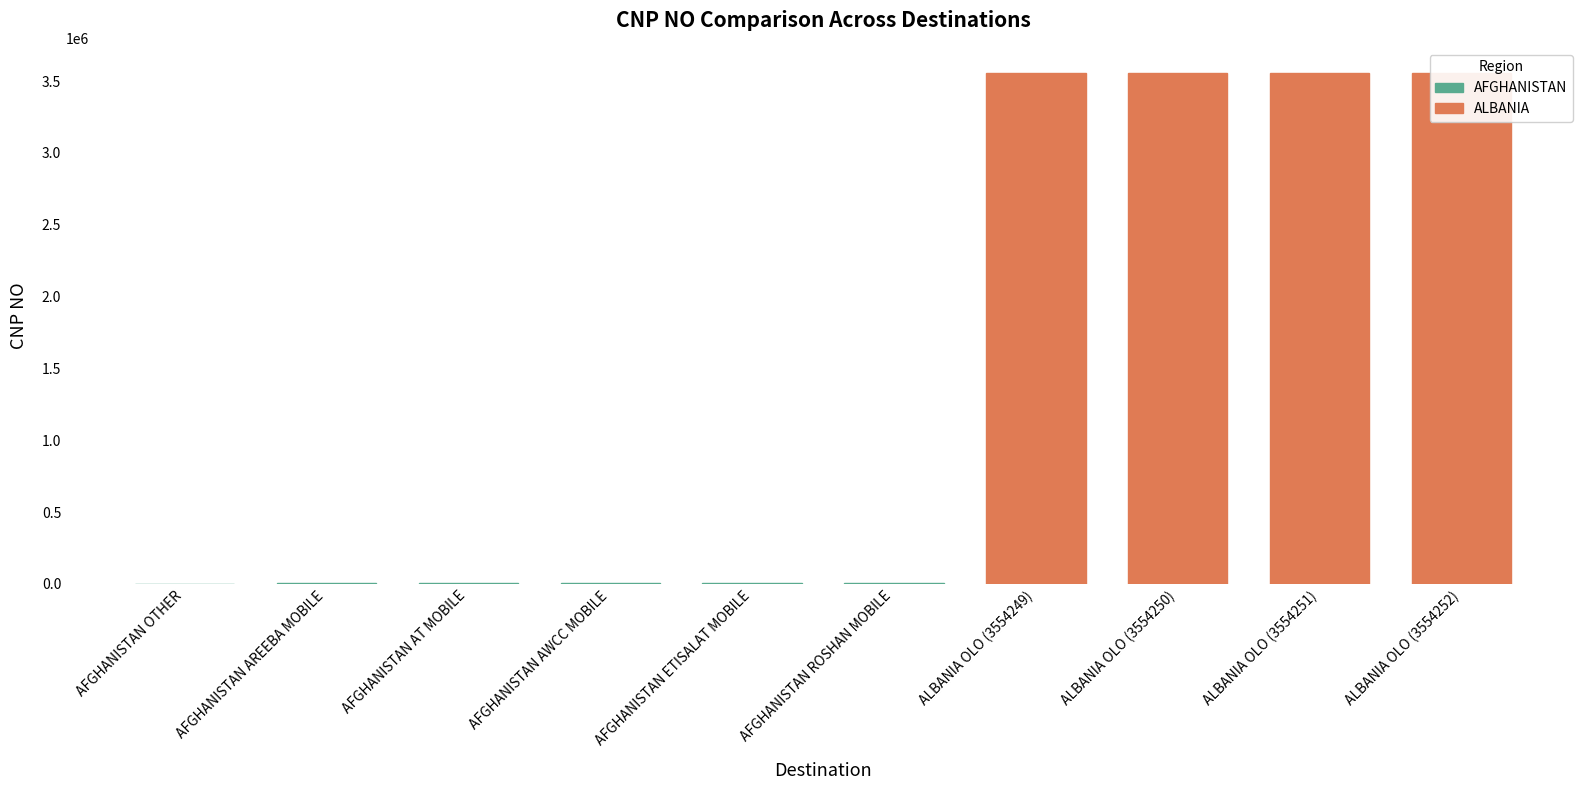

How many data points does each series have?

10